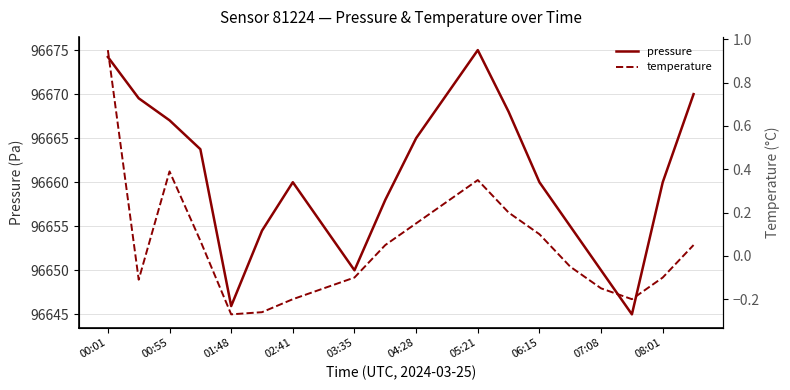

At which label does pressure reach its peak?

05:21